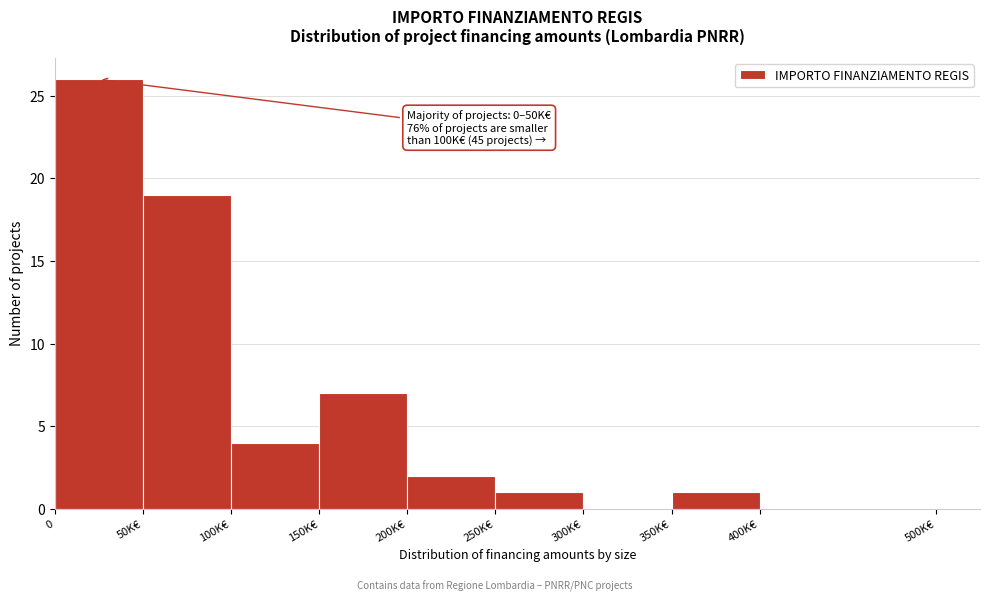

Reading left to right, transcribe all the data shown in this chart.

0=26	50K€=19	100K€=4	150K€=7	200K€=2	250K€=1	300K€=0	350K€=1	400K€=0